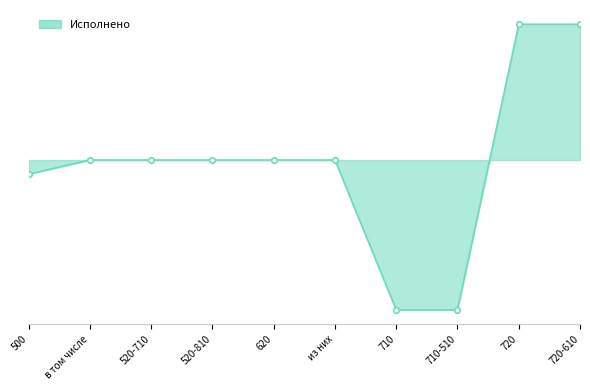

Is it true that the value at 720 is 1345663891.9?

True